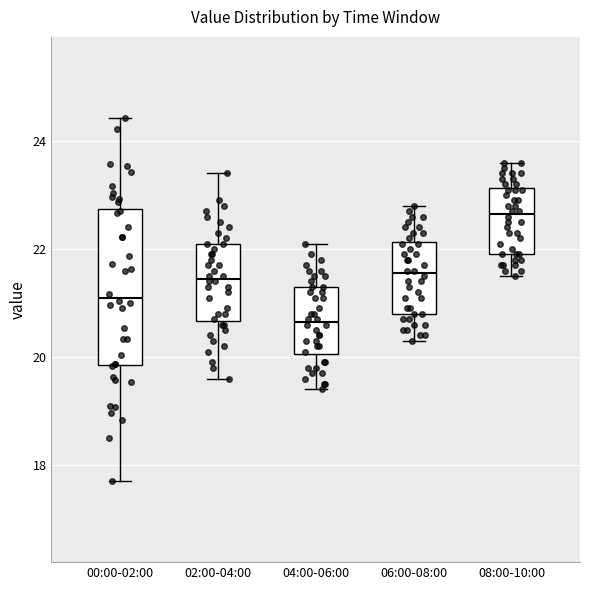

Which box's median line is the highest?

08:00-10:00